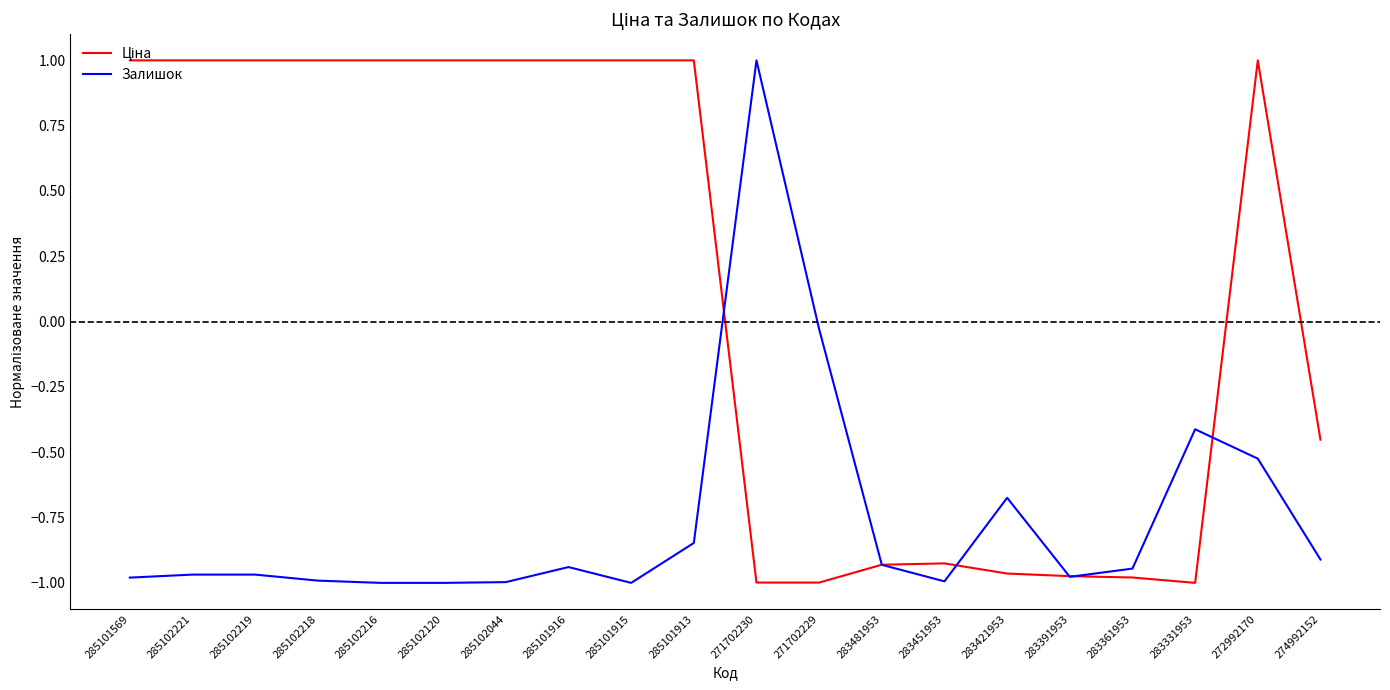

Count the number of categories in the chart.

20